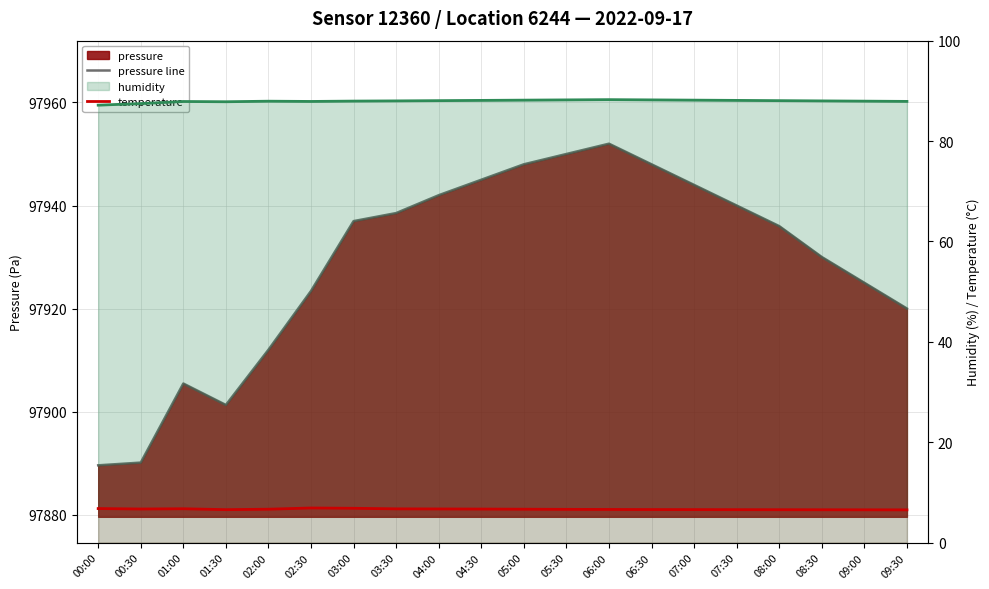

At how many categories does at least one series exceed 59440?

20